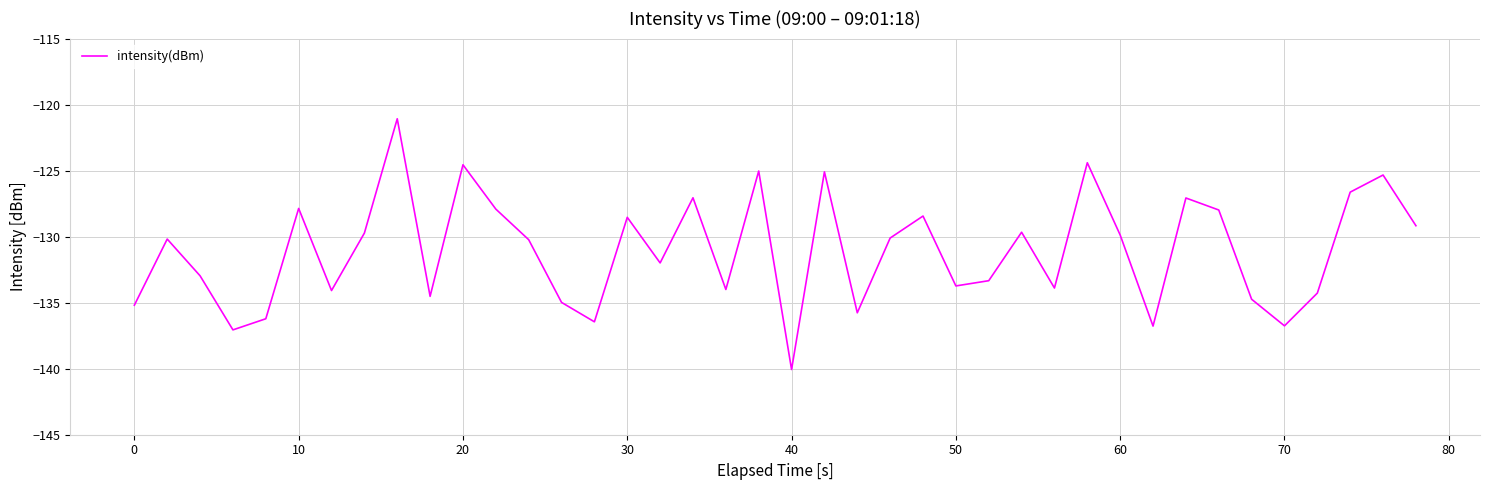

True or false: the data has more than 2 interior local peaks.

True